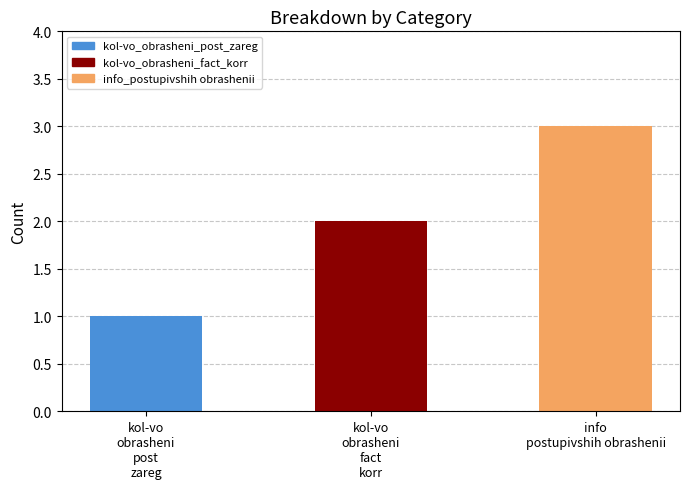

What is the label of the 1st bar from the left?

kol-vo
obrasheni
post
zareg